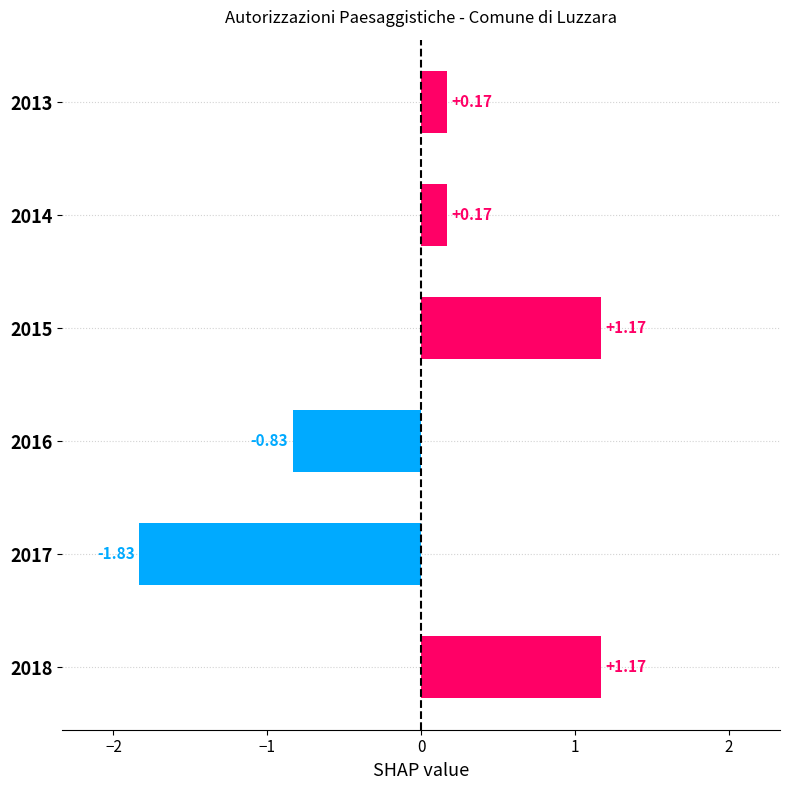

Which has a higher value, 2013 or 2015?

2015